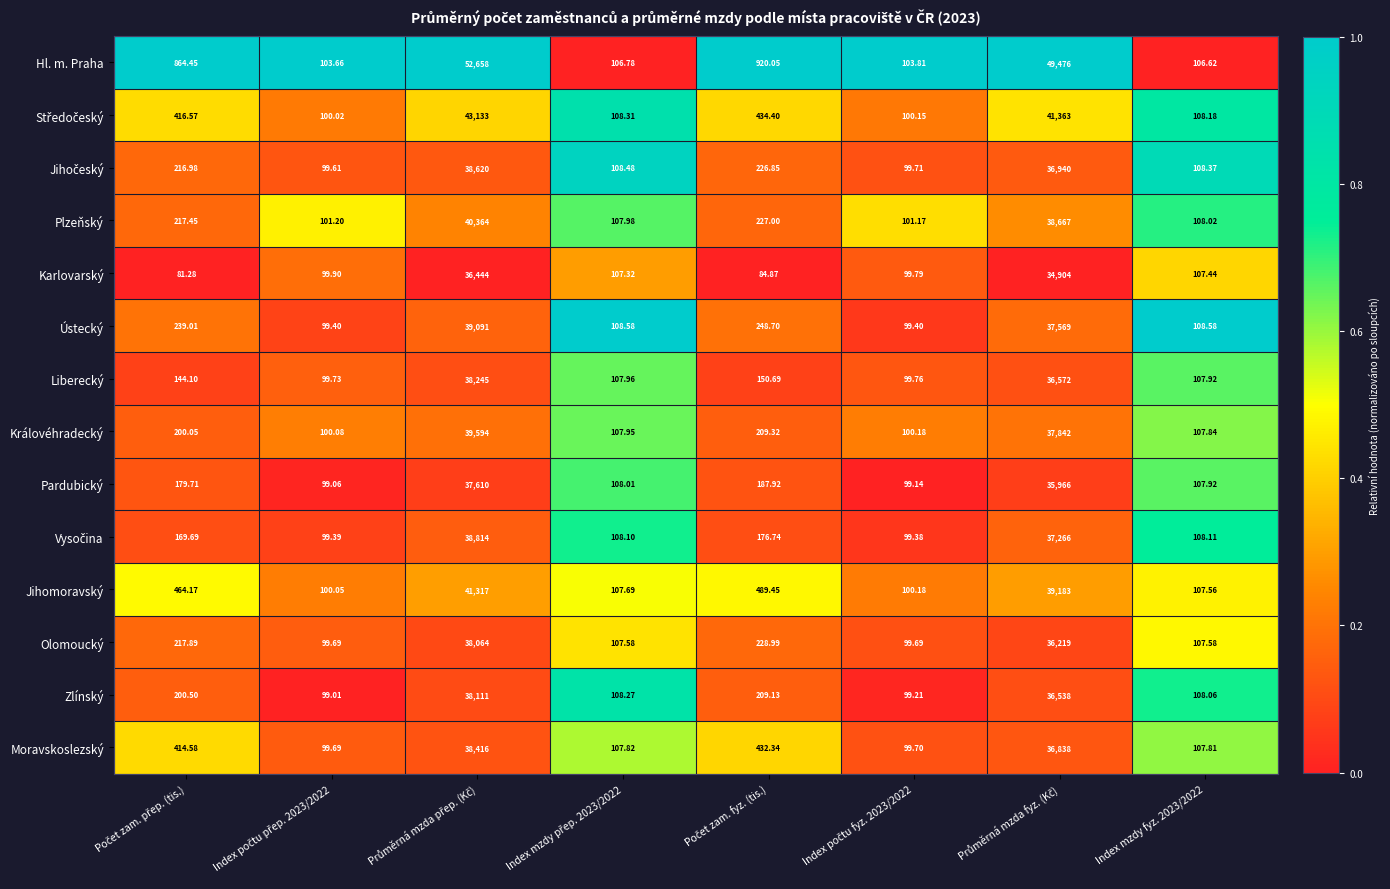

Which series has the largest range (max minus min)?

Hl. m. Praha